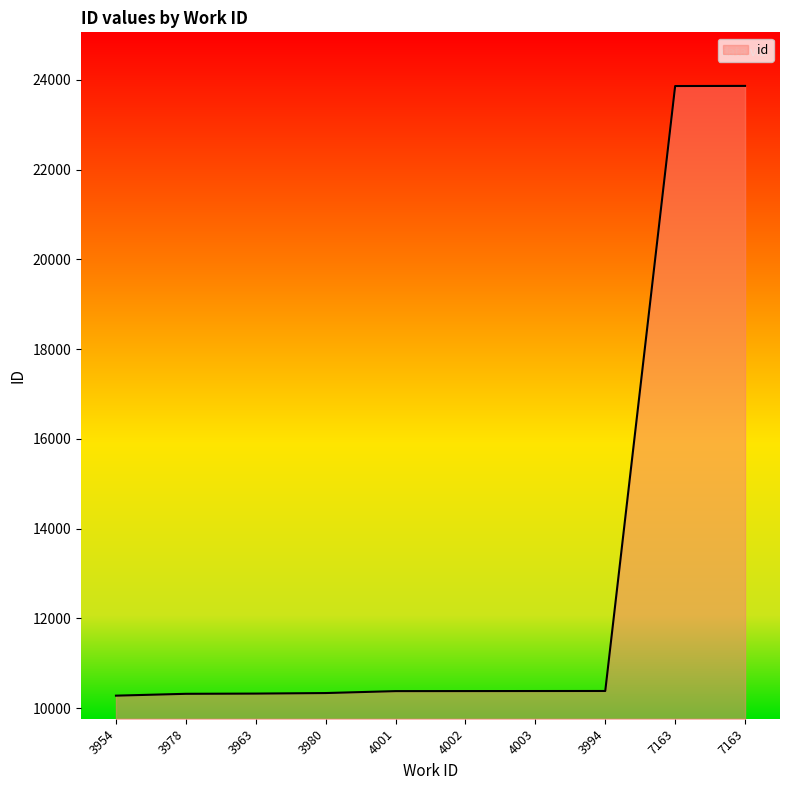

Does the chart display data point markers on the line(s)?

No